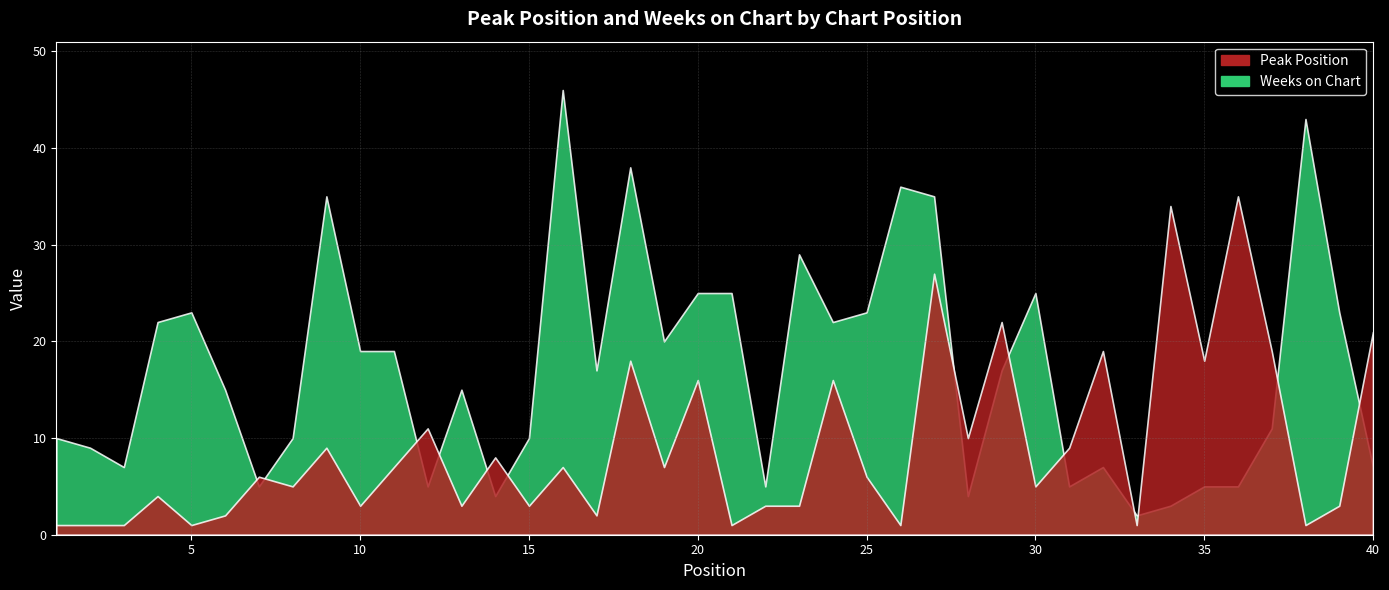

Is it true that Weeks on Chart equals 31 at 25?

False